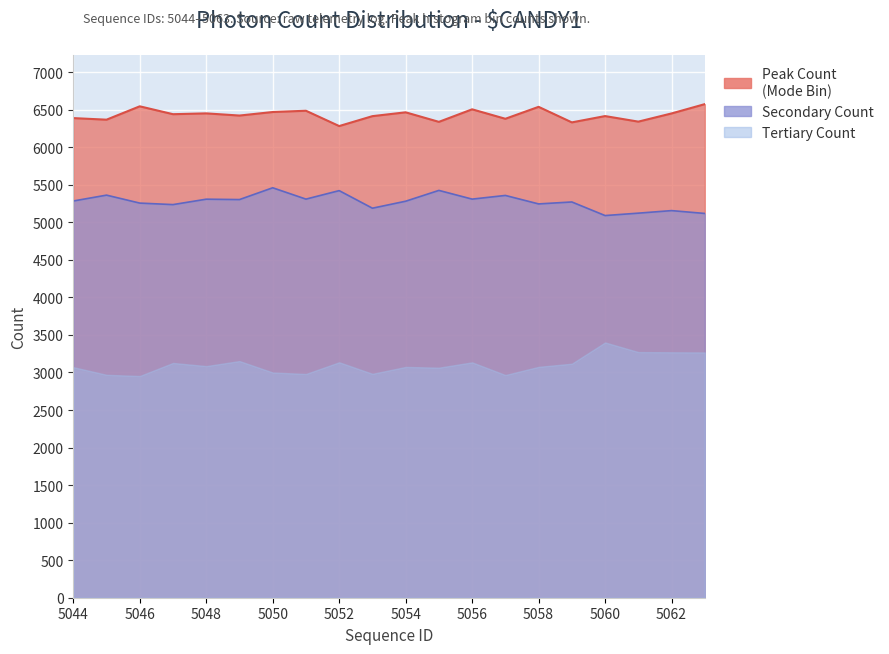

Is the value of Peak counts at 5050 greater than the value of Secondary at 5046?

Yes